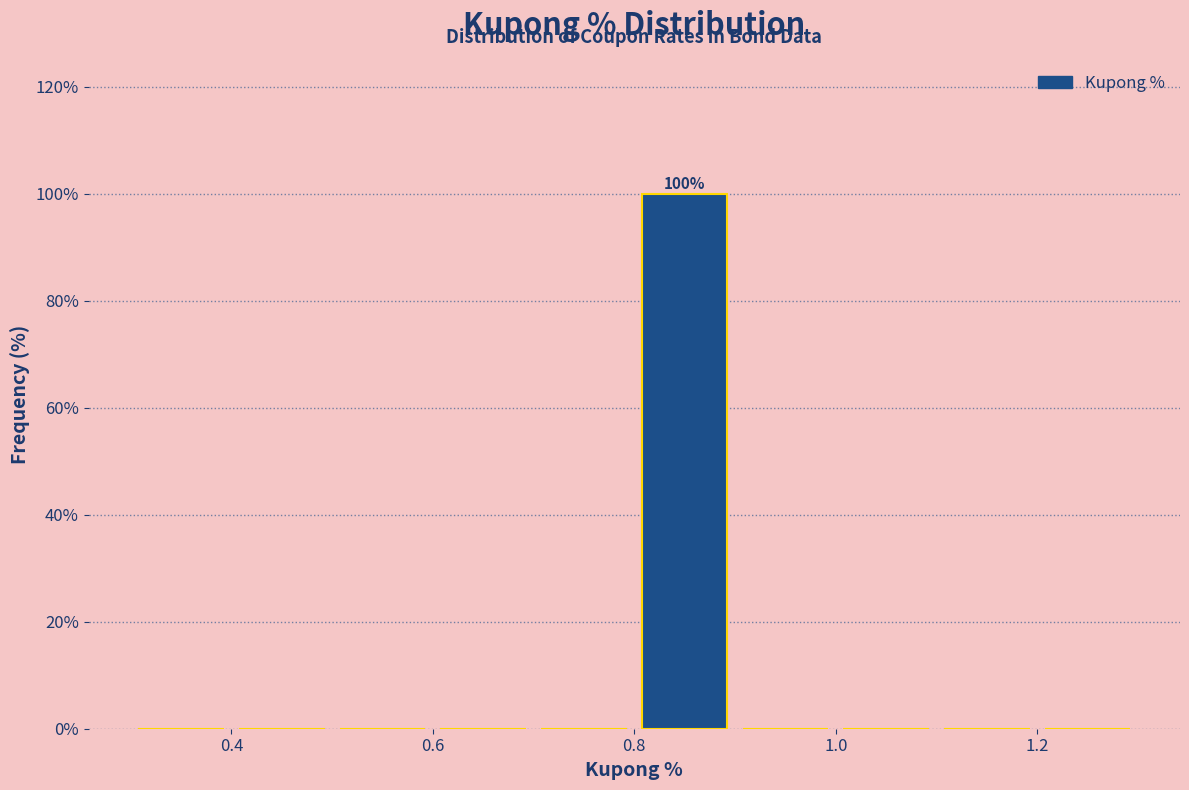

Over which range of the x-axis is the bar tallest?

0.8 to 0.9